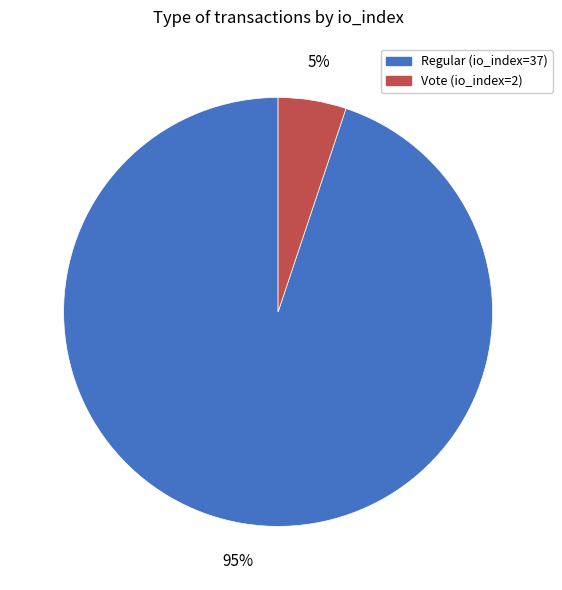

Is there any slice that represents more than half of the pie?

Yes